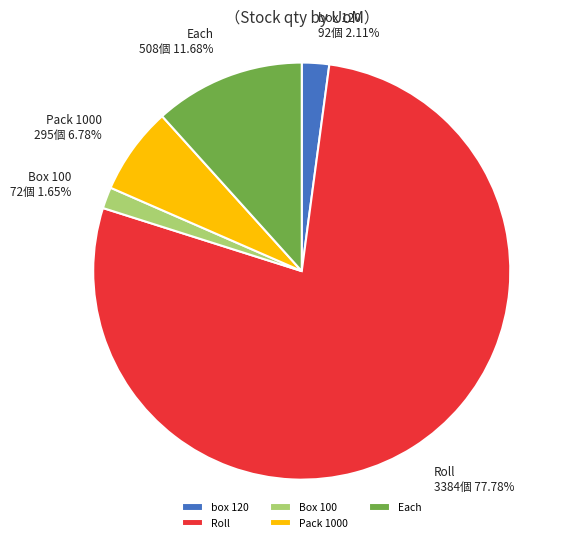

Combined, do box 120 and Roll account for over 50%?

Yes